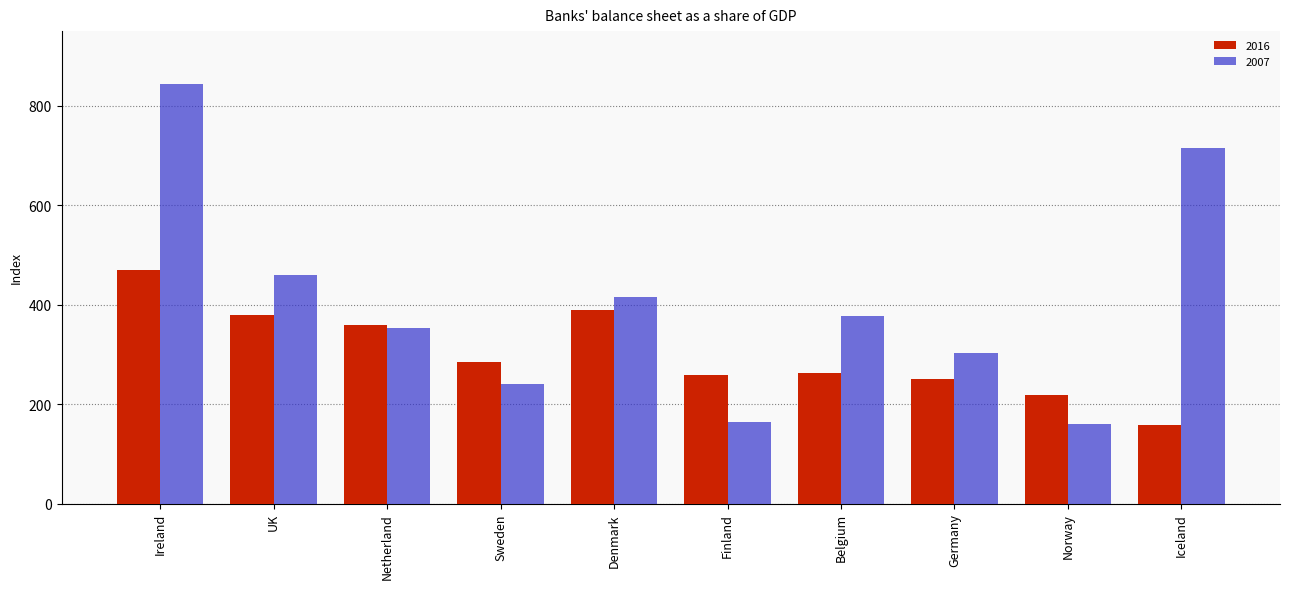

Reading left to right, transcribe all the data shown in this chart.

2016: 469.2	378.6	359.1	285.3	389.9	259.1	263.1	249.6	218.3	157.3
2007: 844.2	459.5	353.6	239.8	416.1	164.3	377.7	302.1	159.3	714.1